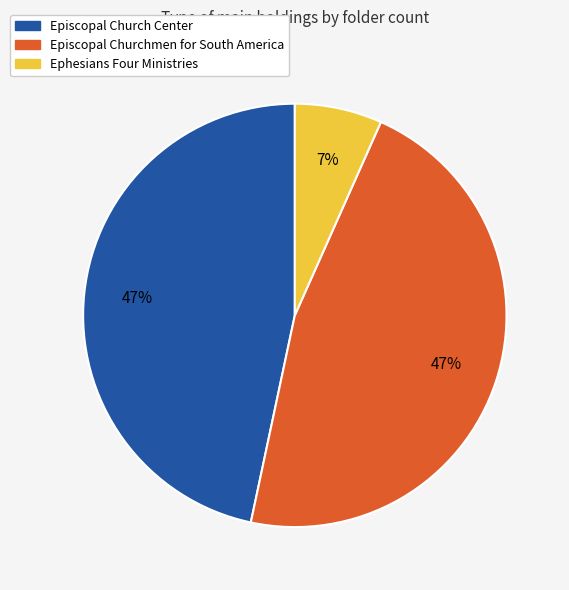

How many segments does this pie chart have?

3